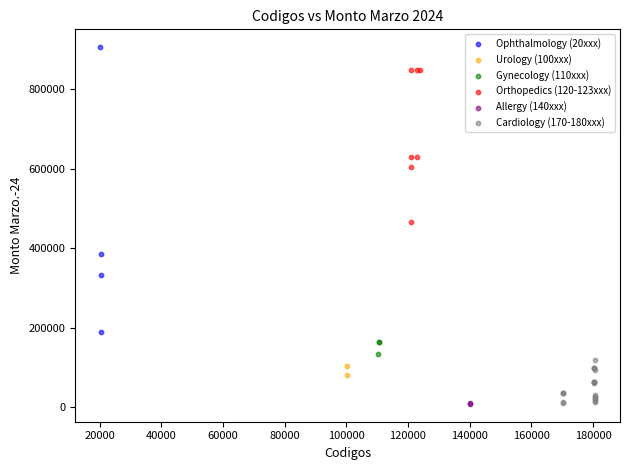

Which series has the widest spread of Y values?

Ophthalmology (20xxx)